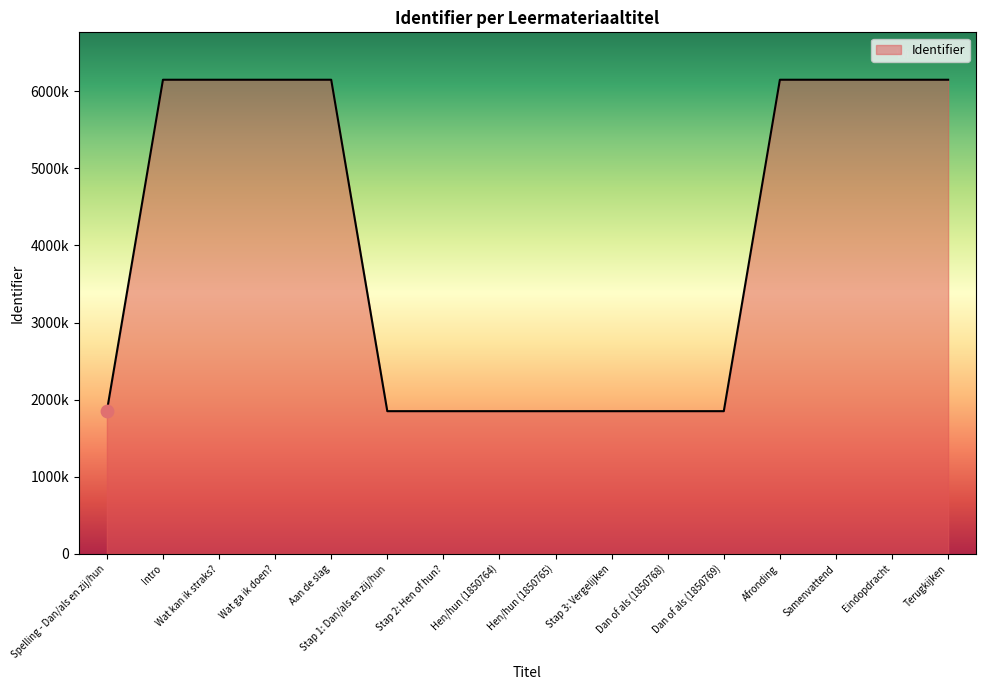

What is the change in value from Spelling - Dan/als en zij/hun to Dan of als (1850769)?

+14